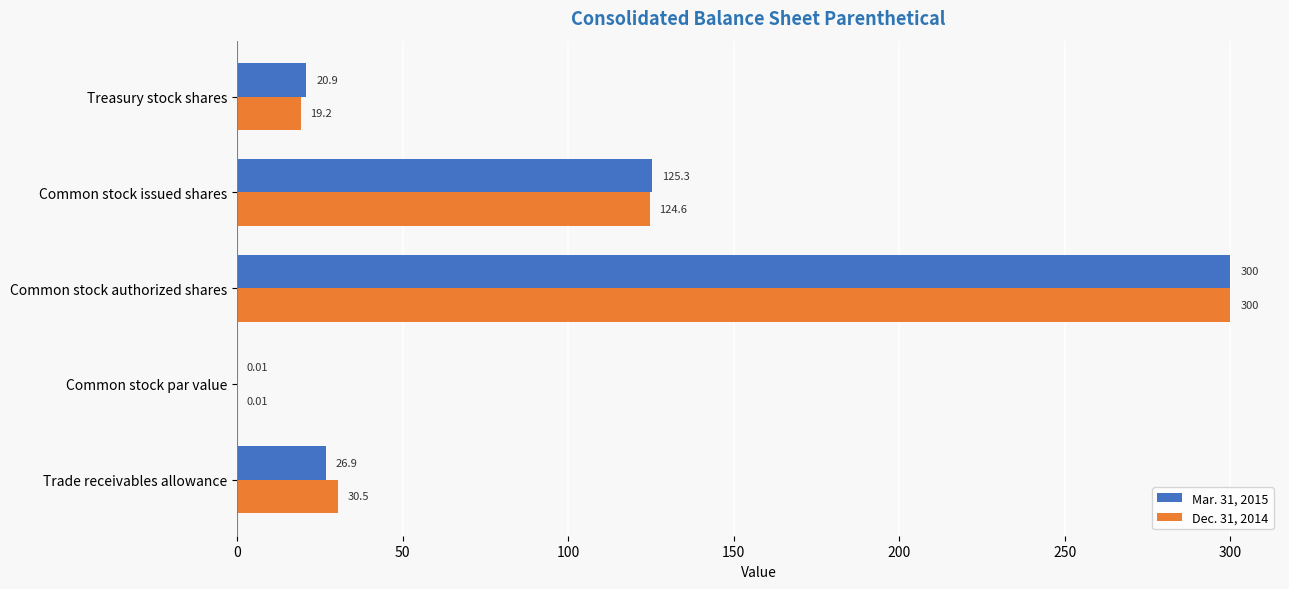

What is the sum of all Dec. 31, 2014 values?

474.3